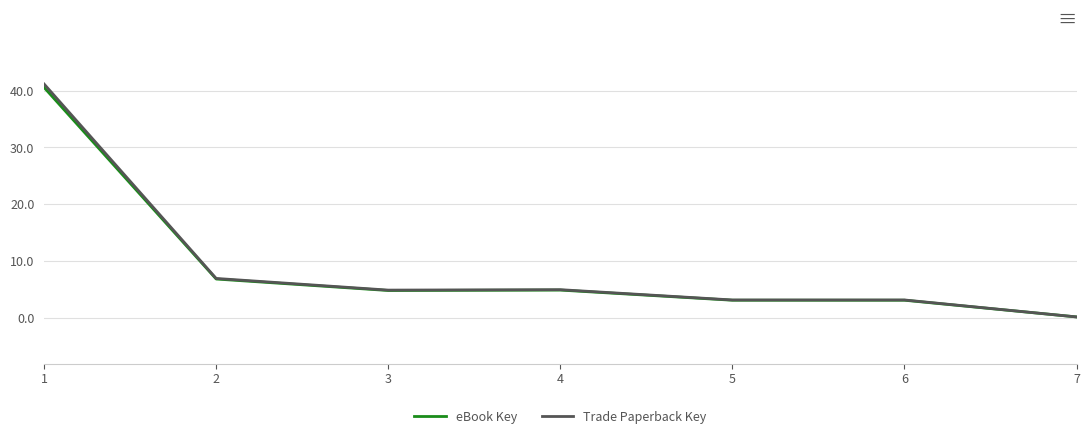

Is it true that Trade Paperback Key equals 3.1 at 5?

True